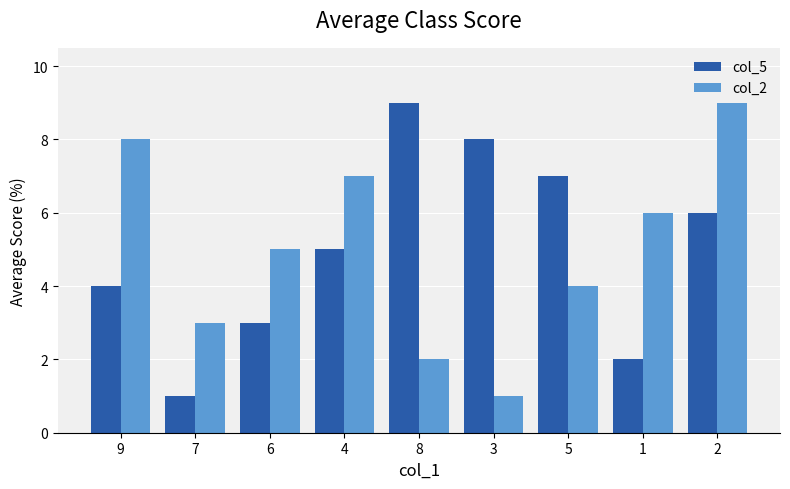

How many values in the col_2 series are below 5?

4